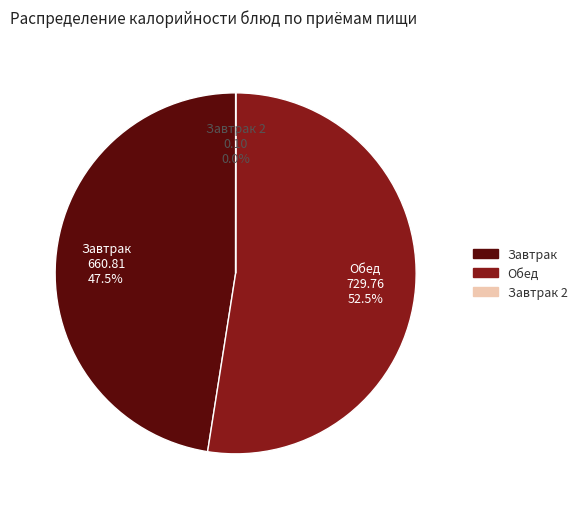

Is there any slice that represents more than half of the pie?

Yes